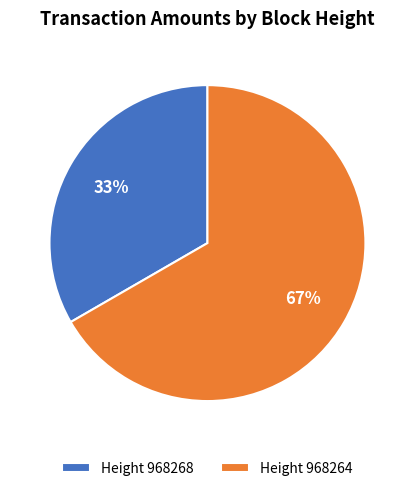

To the nearest percent, what is the average slice percentage?

50%